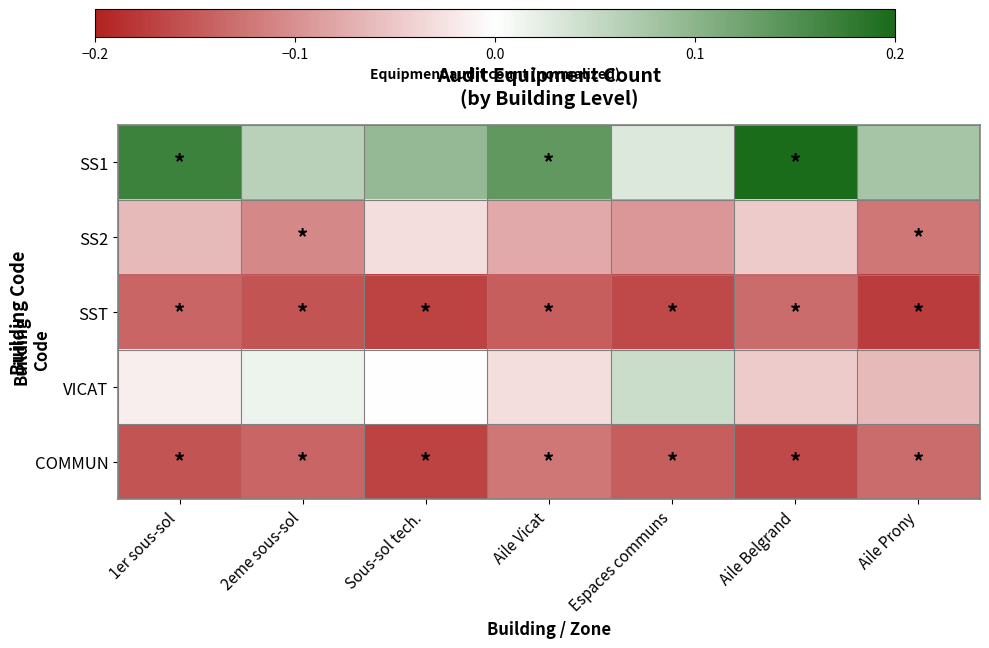

Which series has the largest range (max minus min)?

SS1